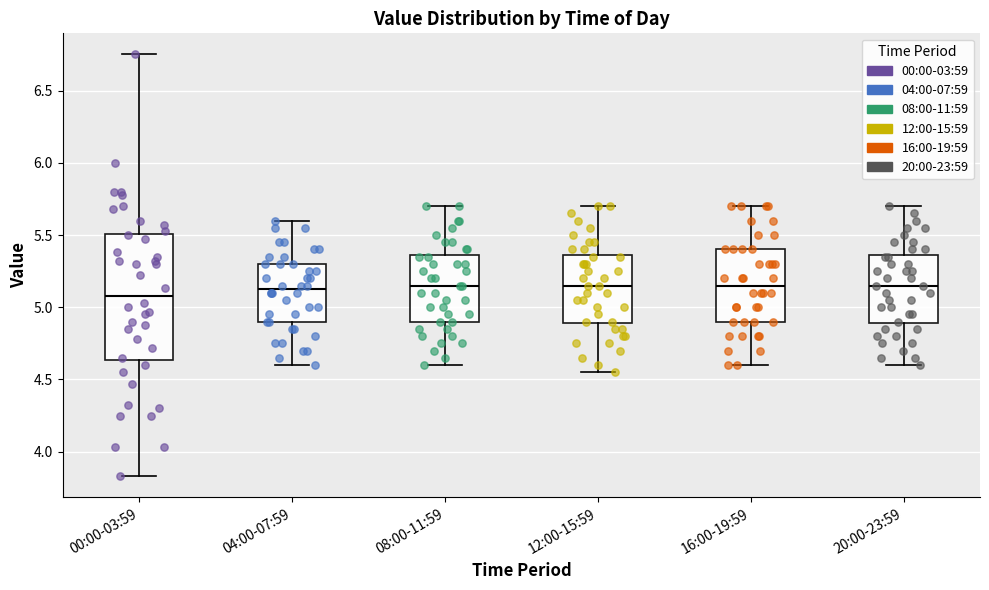

Reading left to right, transcribe this box plot: for each box, give where its median line is, the range the box spans, and where its two whiskers end, as read against the y-axis. The values are not printed on the chart, so give them approximately, as read against the axis.

00:00-03:59: median 5.10, box 4.65 to 5.50, whiskers 3.85 to 6.75
04:00-07:59: median 5.15, box 4.90 to 5.30, whiskers 4.60 to 5.60
08:00-11:59: median 5.15, box 4.90 to 5.35, whiskers 4.60 to 5.70
12:00-15:59: median 5.15, box 4.90 to 5.35, whiskers 4.55 to 5.70
16:00-19:59: median 5.15, box 4.90 to 5.40, whiskers 4.60 to 5.70
20:00-23:59: median 5.15, box 4.90 to 5.35, whiskers 4.60 to 5.70